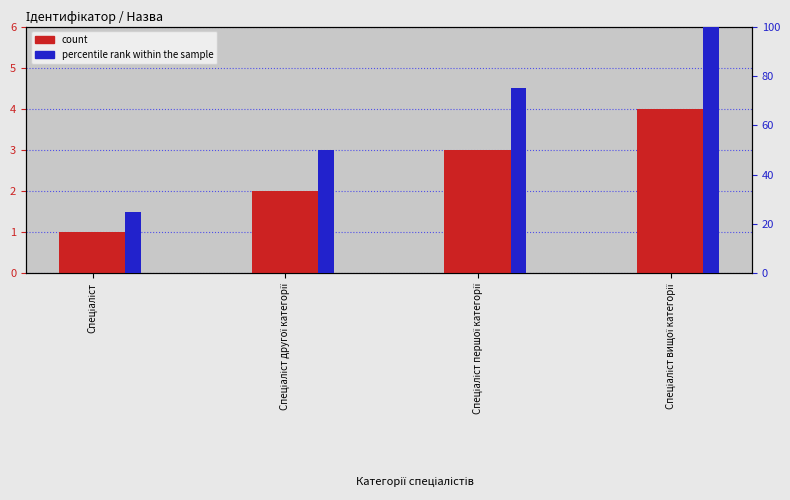

Between Спеціаліст другої категорії and Спеціаліст, which is larger?

Спеціаліст другої категорії